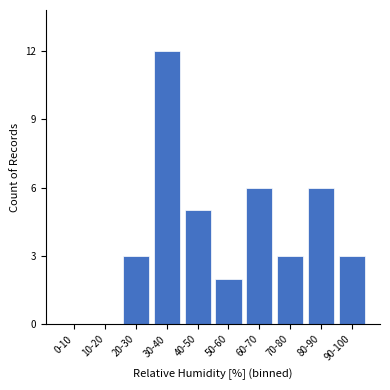

Reading left to right, transcribe all the data shown in this chart.

0-10=0	10-20=0	20-30=3	30-40=12	40-50=5	50-60=2	60-70=6	70-80=3	80-90=6	90-100=3